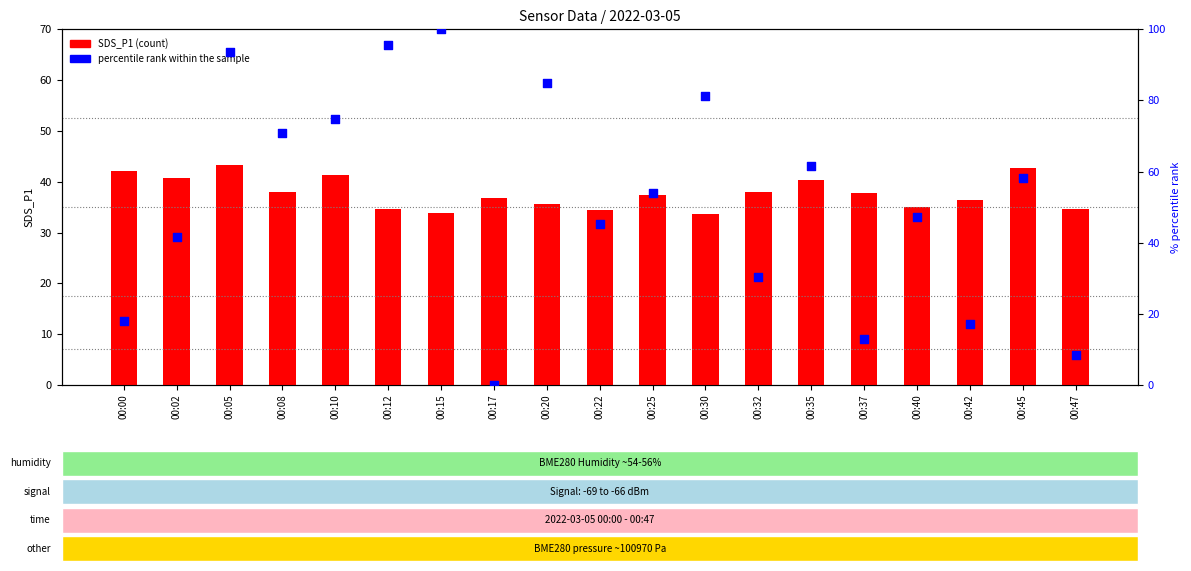

Which series has the widest spread of Y values?

percentile rank within the sample